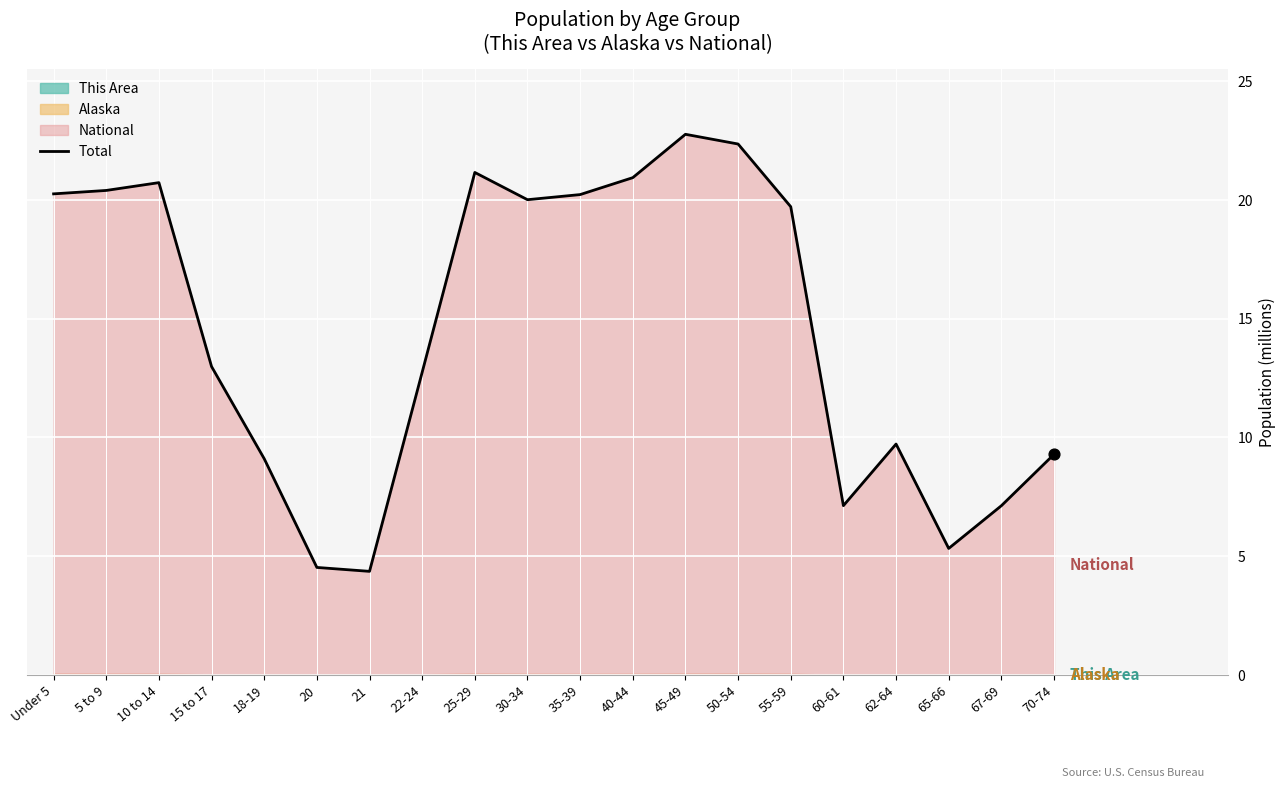

Approximately how many times larger is the value at 10 to 14 compared to 21?

4.7